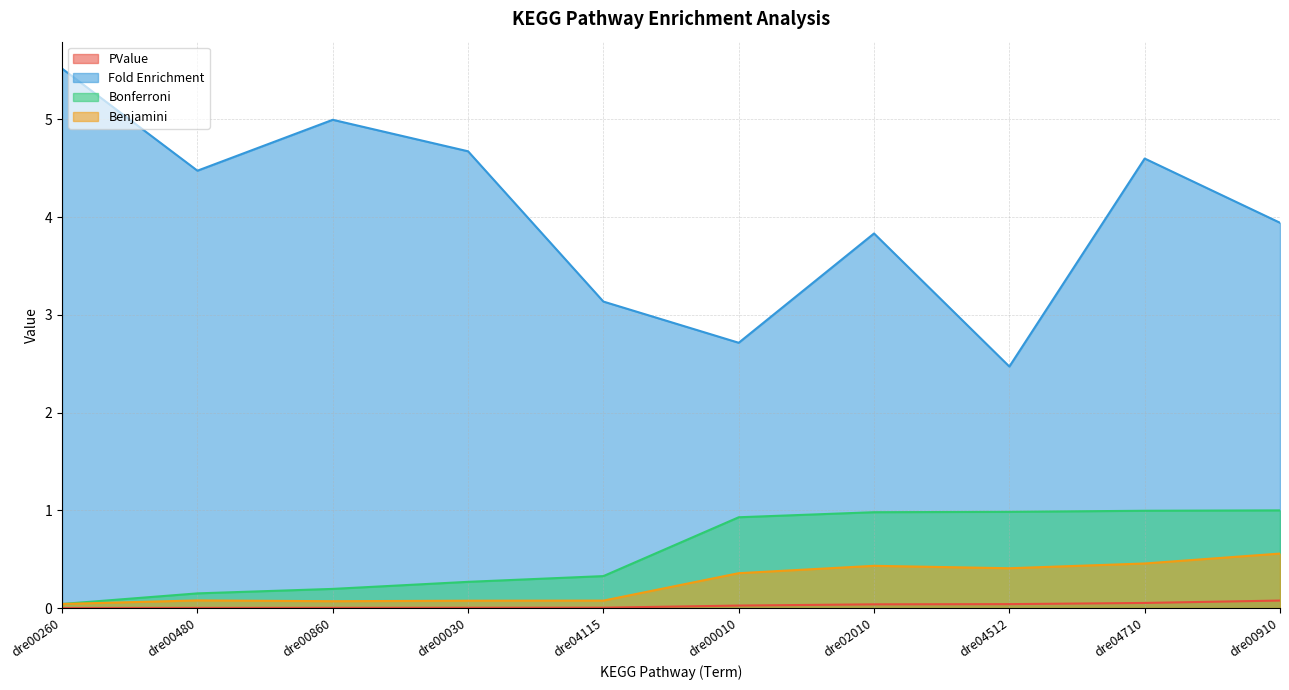

Which series changed the most between dre00260 and dre04512?

Fold Enrichment